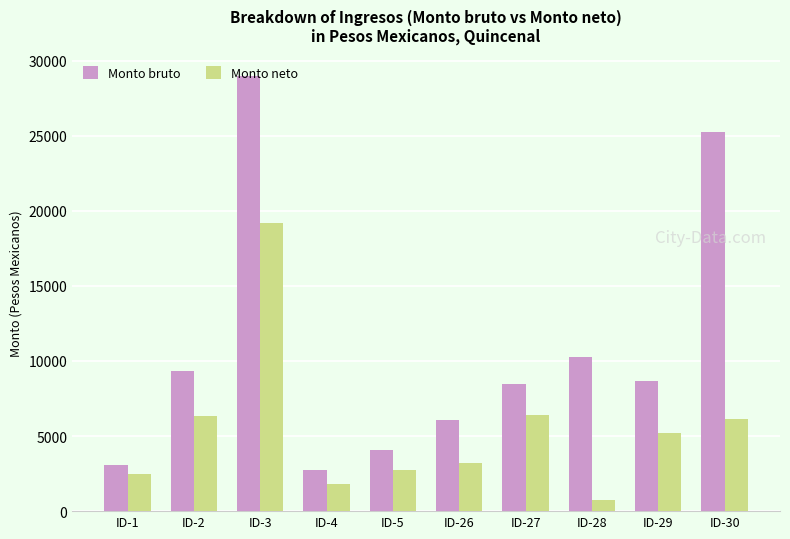

Is it true that Monto bruto equals 1023.3 at ID-5?

False